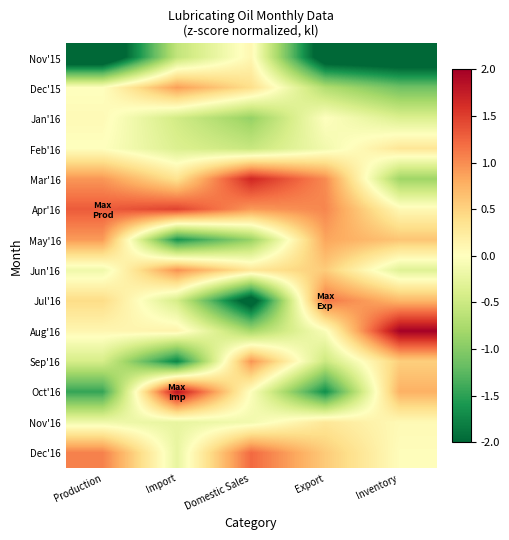

What is the greatest value displayed?

2.0